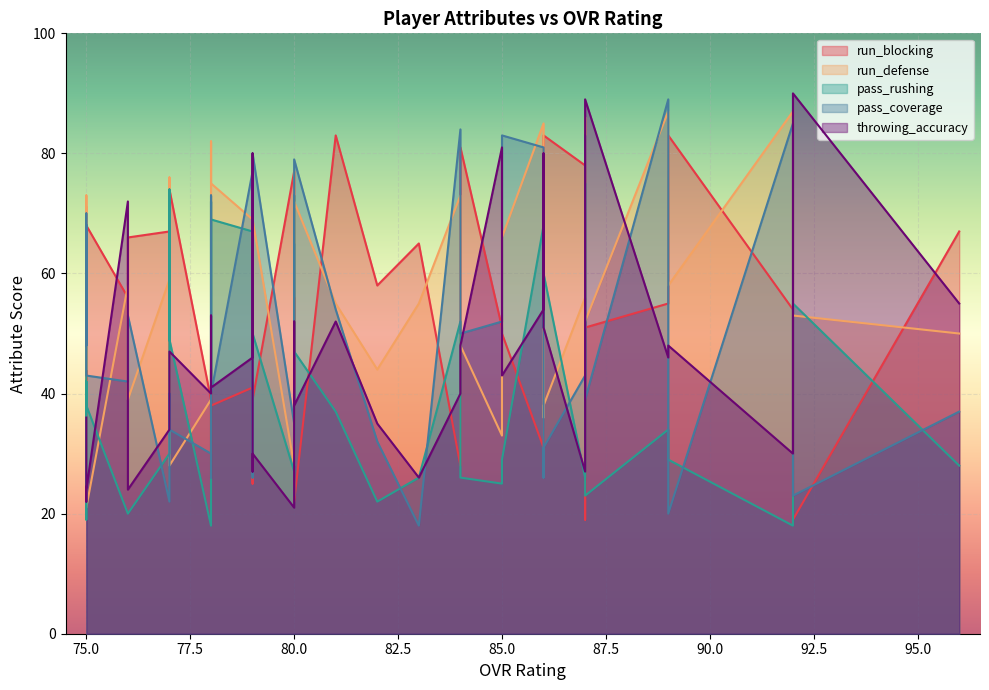

How many interior local peaks does the throwing_accuracy series have?

12